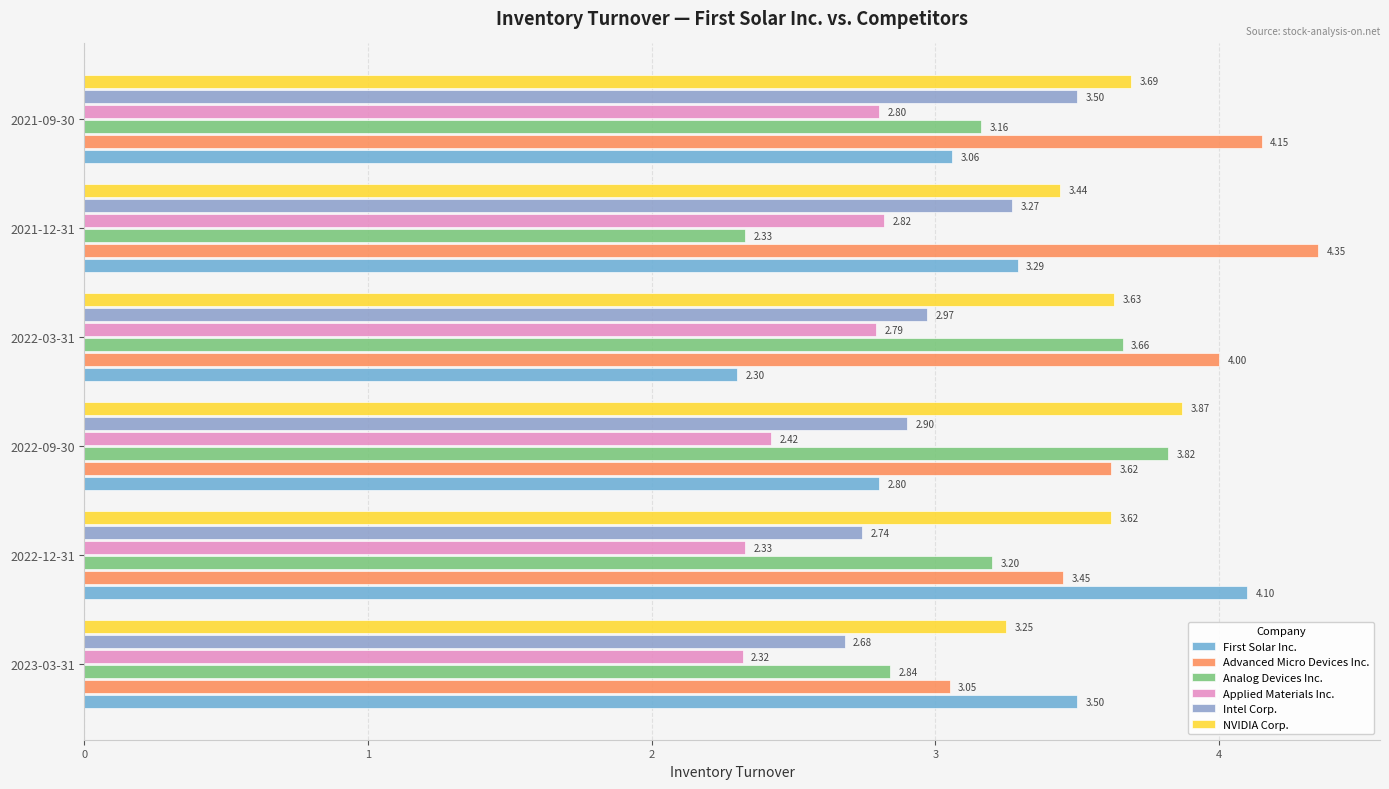

How many series are shown in this chart?

6